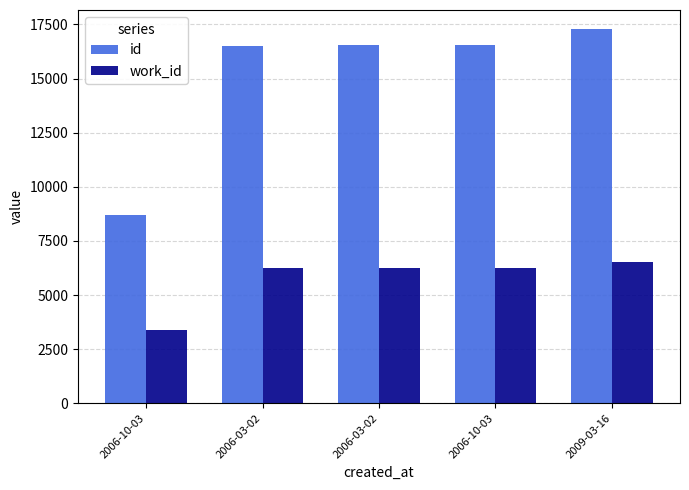

What is the highest value of the id series?

17302